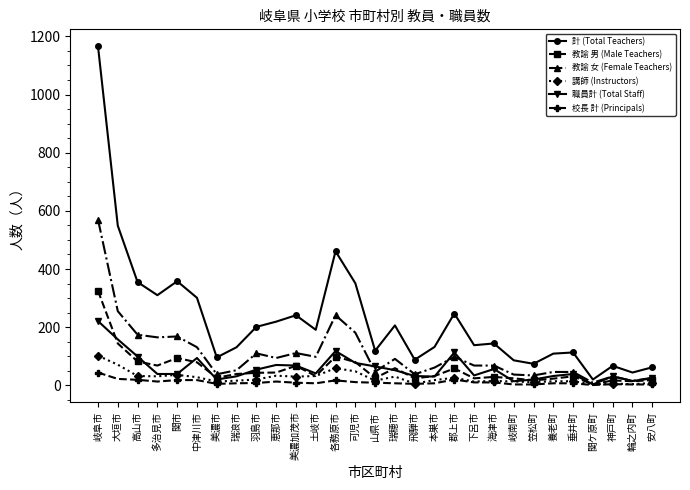

Does the chart have visible grid lines?

No